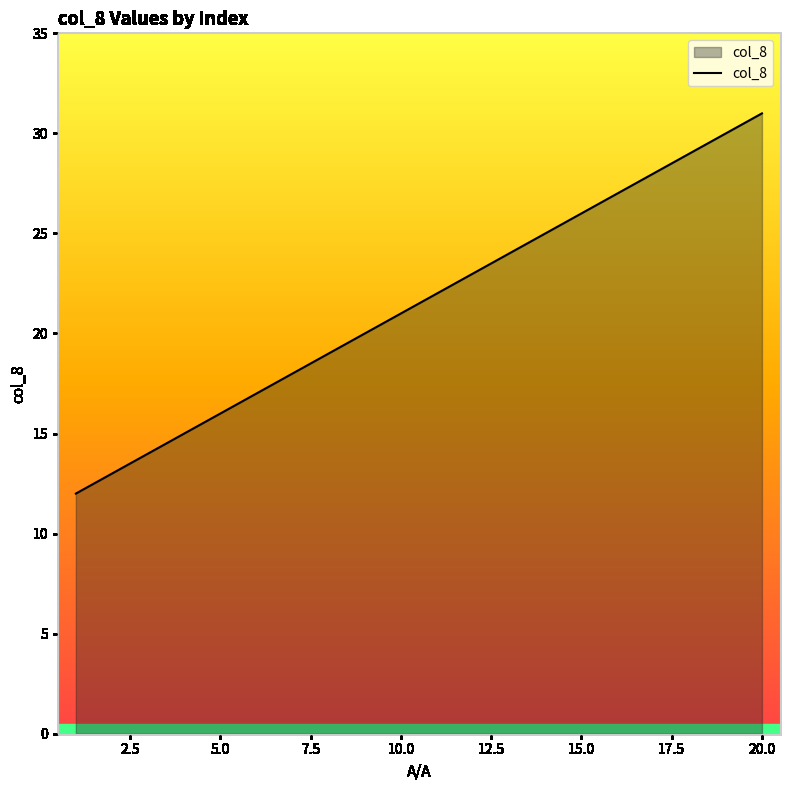

What is the difference between the maximum and minimum values?

19